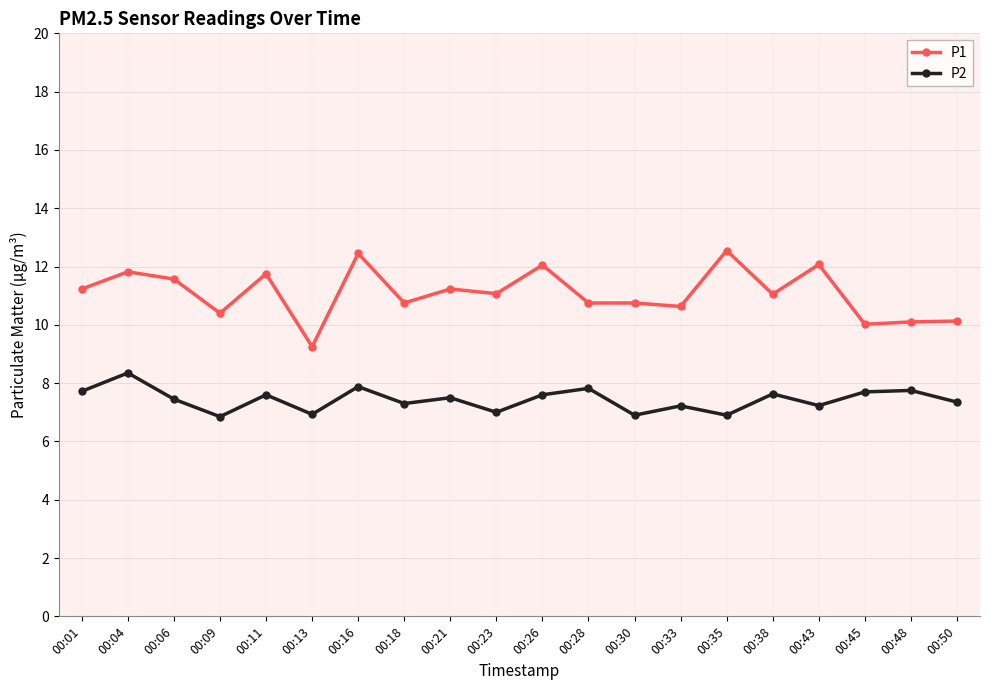

Which series has the widest spread of values?

P1